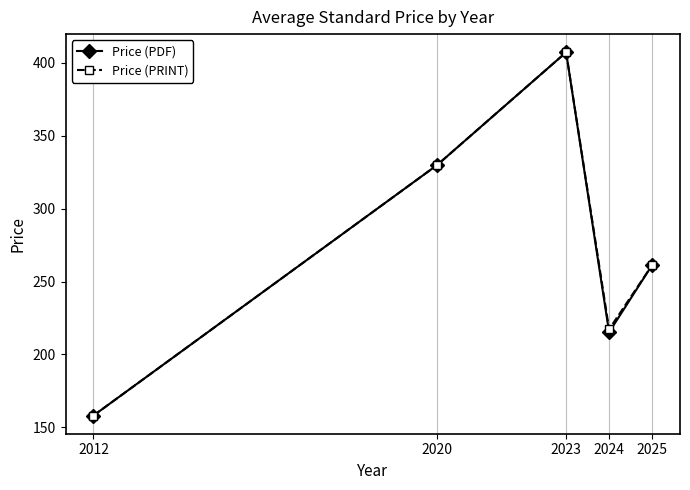

In Price (PDF), how many points are lower than both neighbors (excluding endpoints)?

1